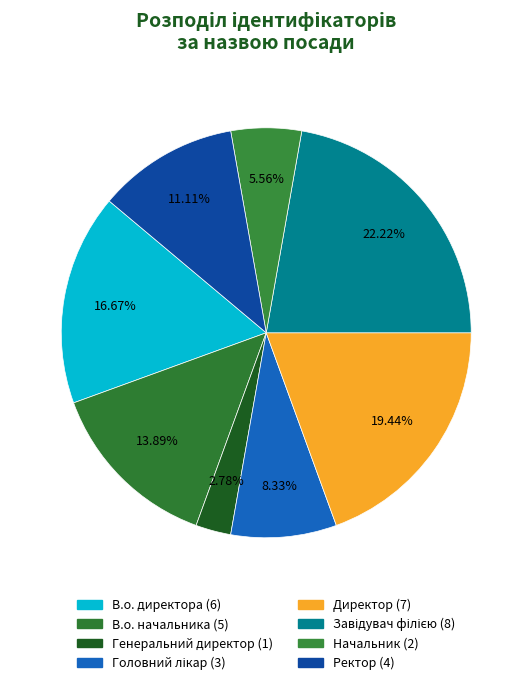

Count the number of slices in the pie.

8